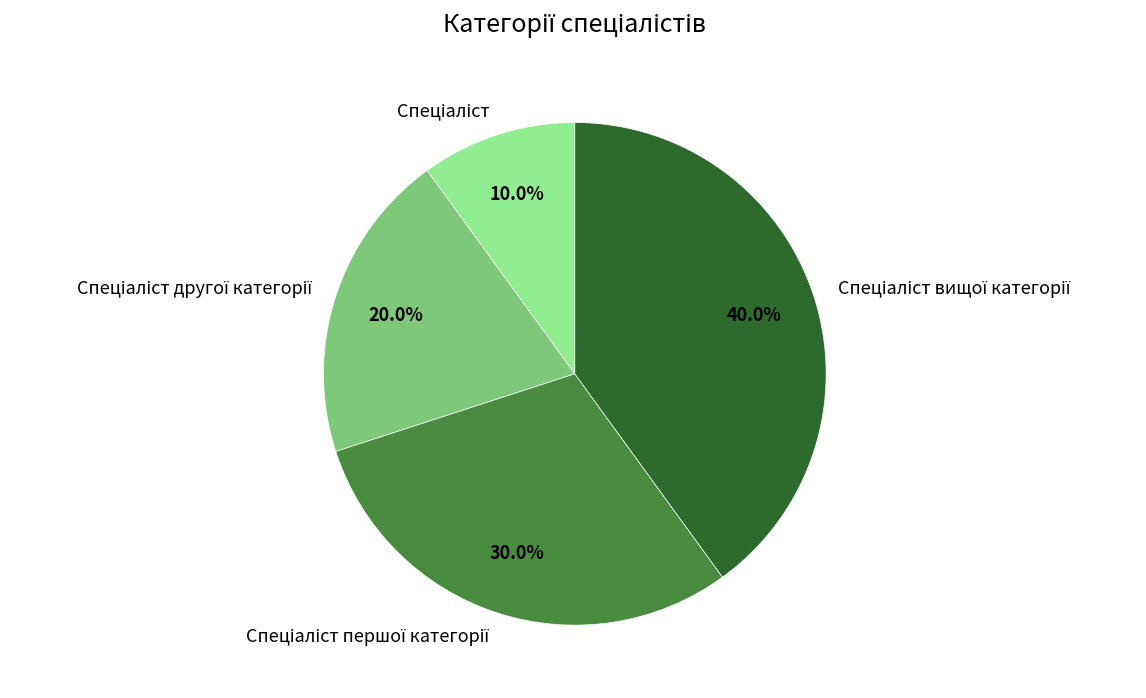

Is there a majority slice in this chart?

No